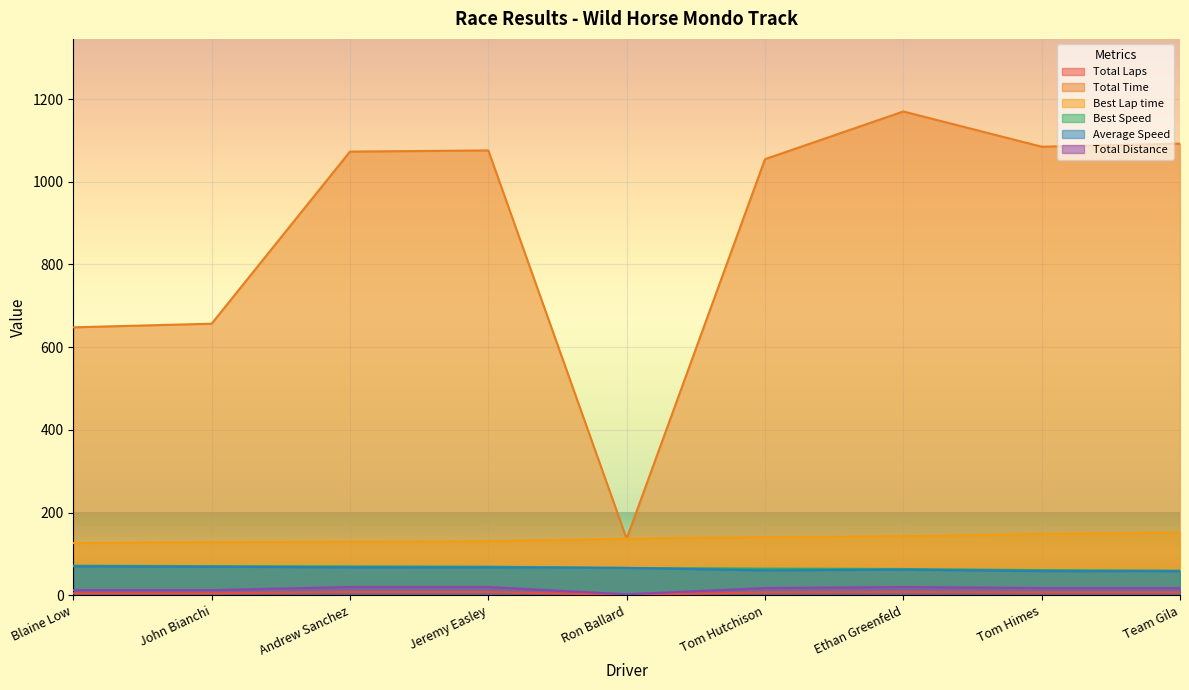

True or false: Average Speed and Total Time intersect in this chart.

False